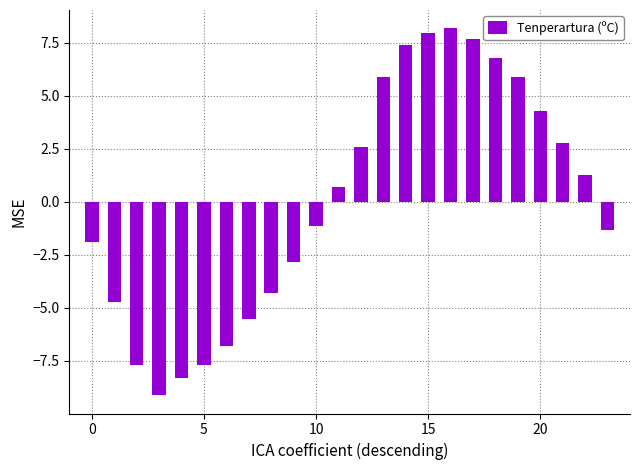

Reading right to left, list all the values displayed in this chart.

-1.3	1.3	2.8	4.3	5.9	6.8	7.7	8.2	8.0	7.4	5.9	2.6	0.7	-1.1	-2.8	-4.3	-5.5	-6.8	-7.7	-8.3	-9.1	-7.7	-4.7	-1.9